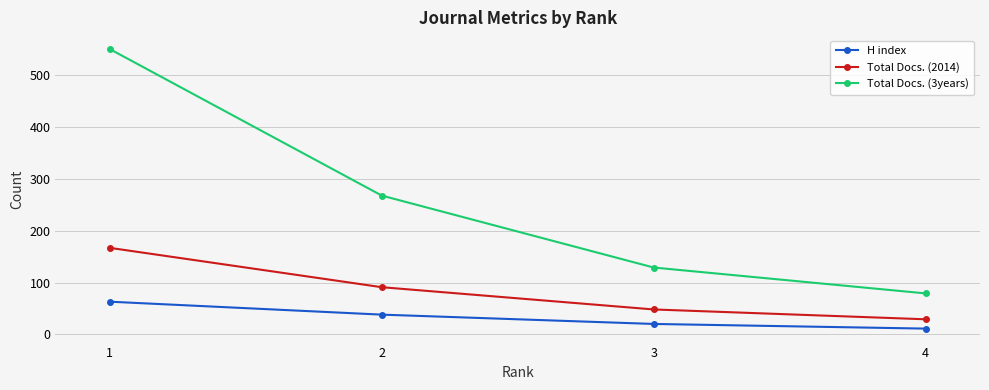

What is the lowest value of the Total Docs. (3years) series?

79